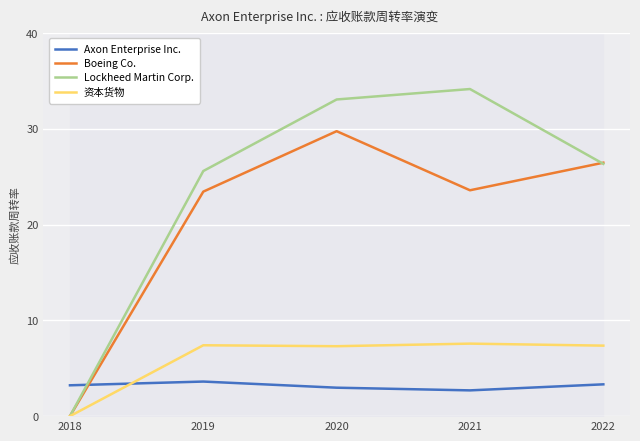

At which category does 资本货物 reach its first local peak?

2019